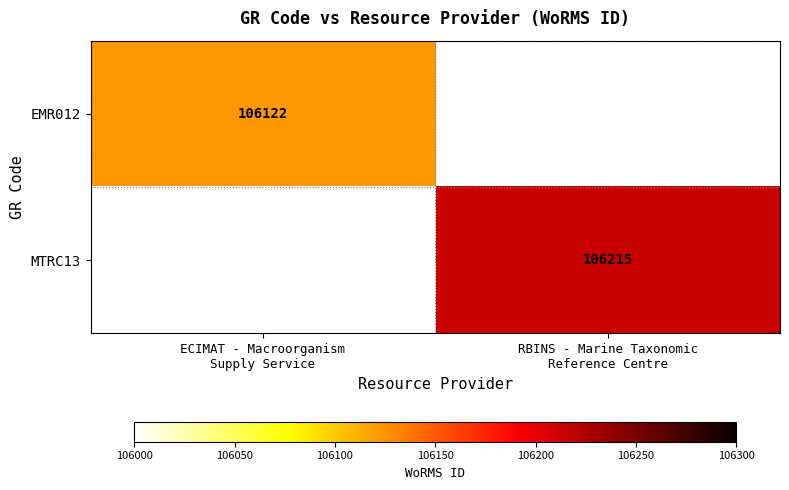

Is it true that MTRC13 equals 106215.0 at RBINS - Marine Taxonomic Reference Centre?

True